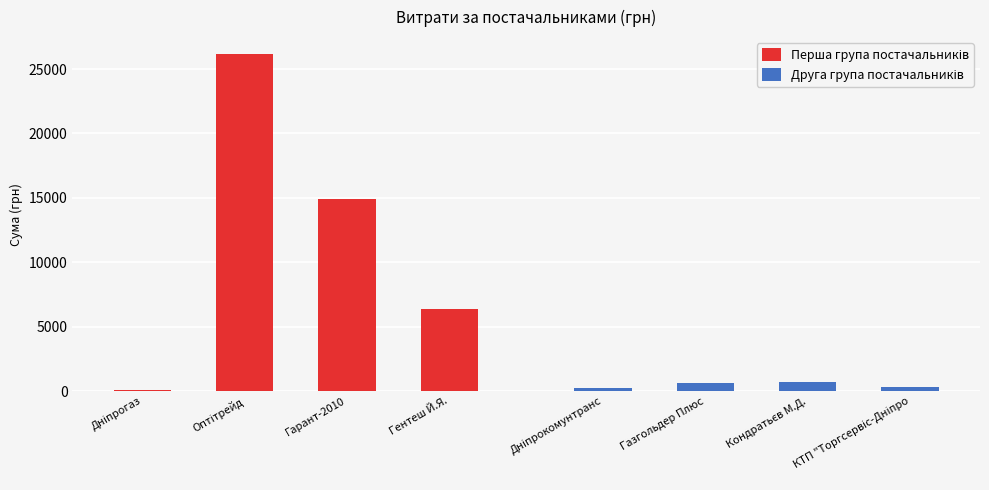

What is the label of the 3rd bar from the left?

Гарант-2010